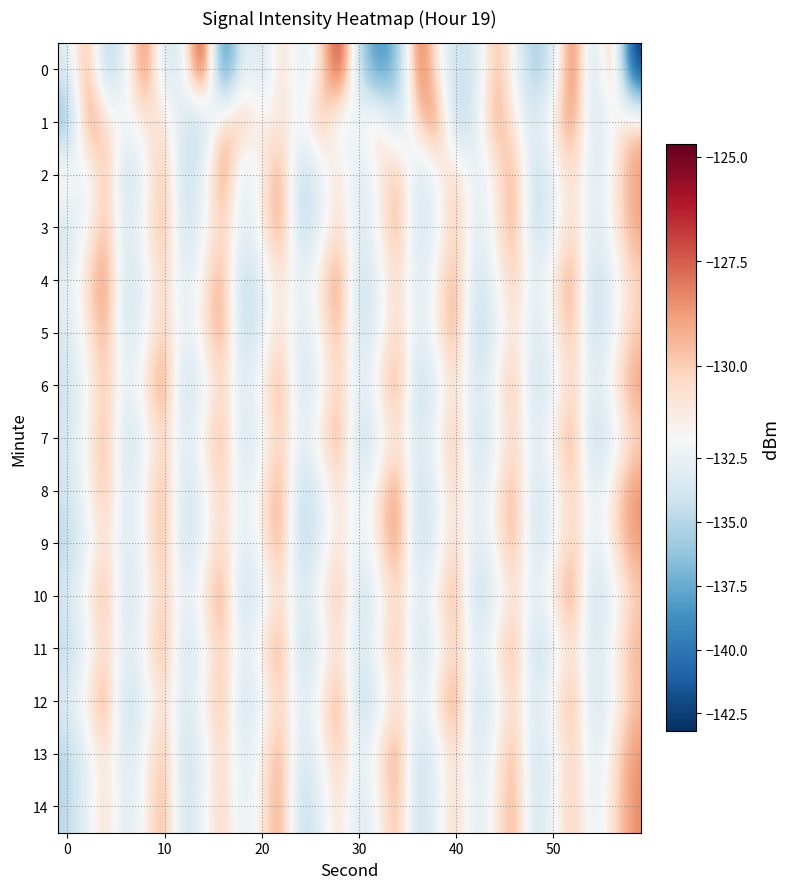

Count the number of categories in the chart.

30